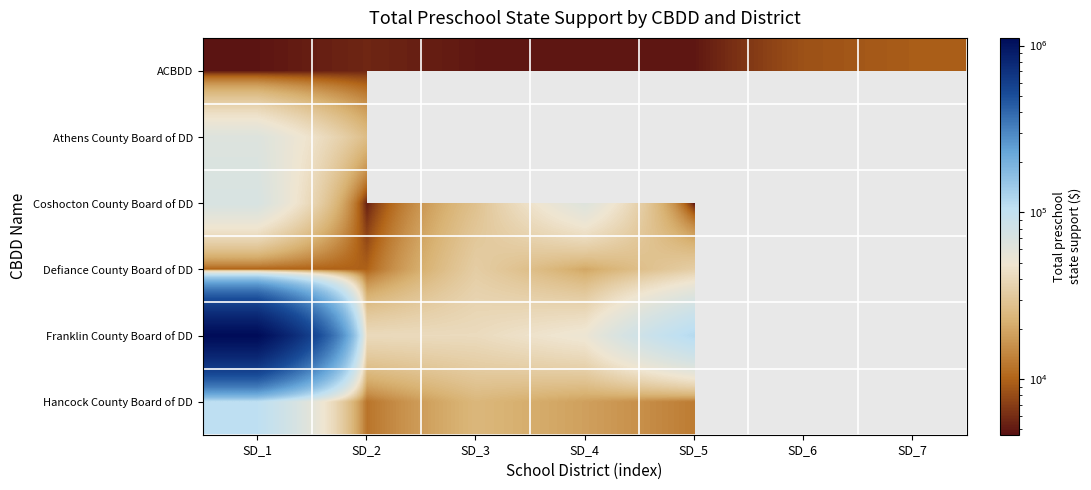

What is the sum of all Franklin County Board of DD values?

1451666.6